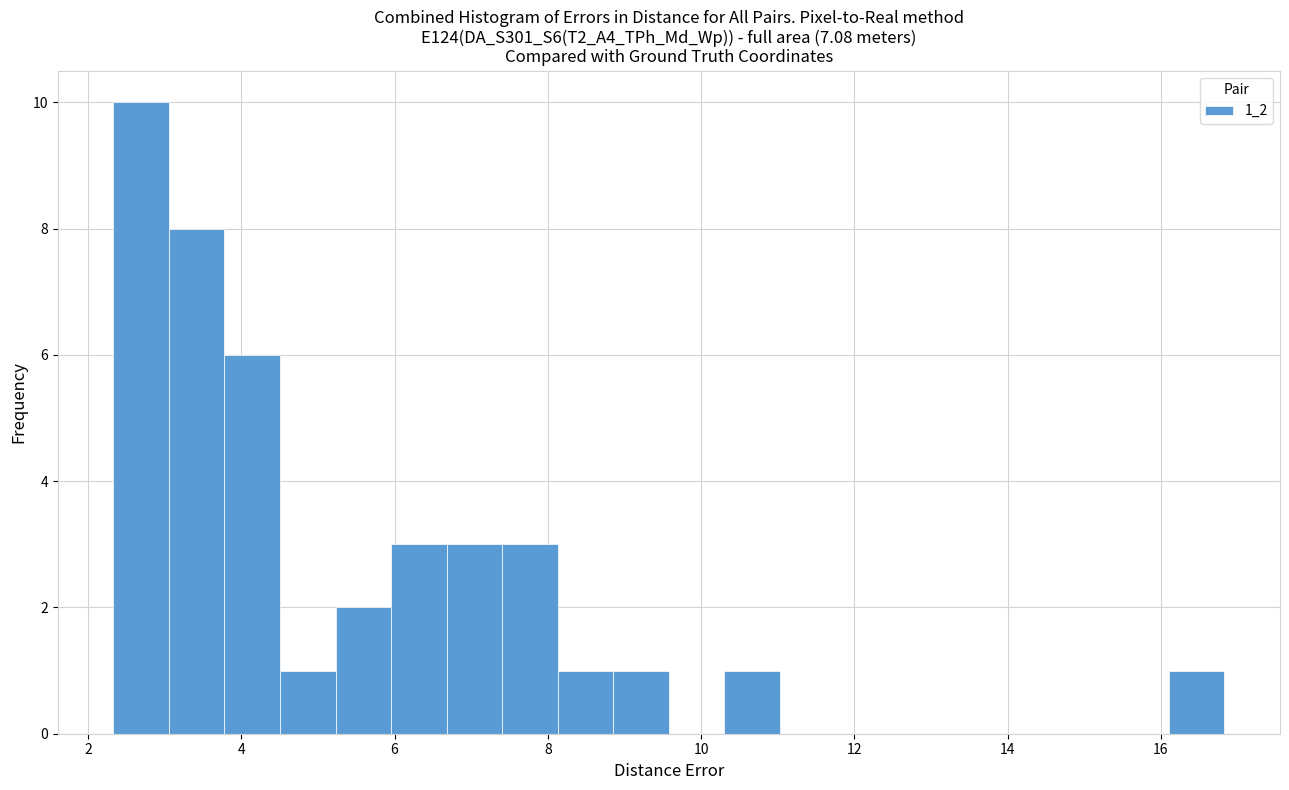

Around what value on the x-axis is the tallest bar? Give the approximate position of its centre, as read against the axis.

2.6